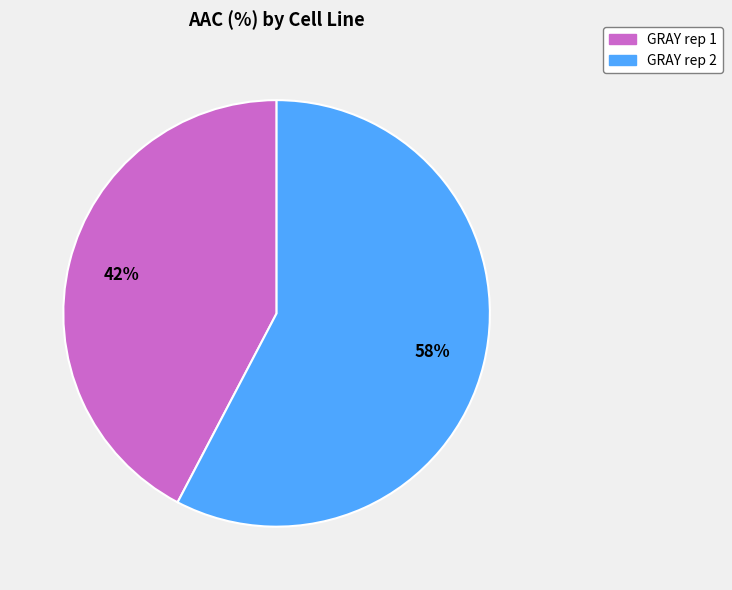

How many slices are in this pie chart?

2